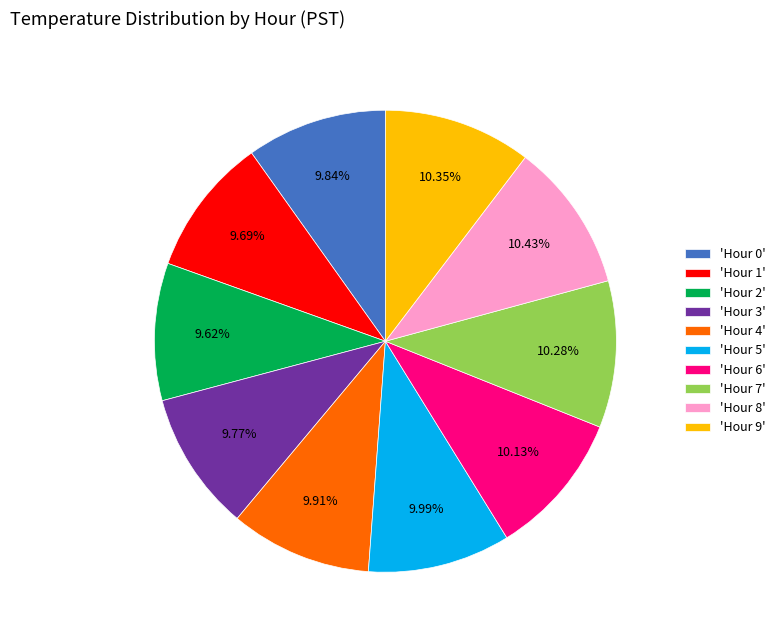

How many segments does this pie chart have?

10